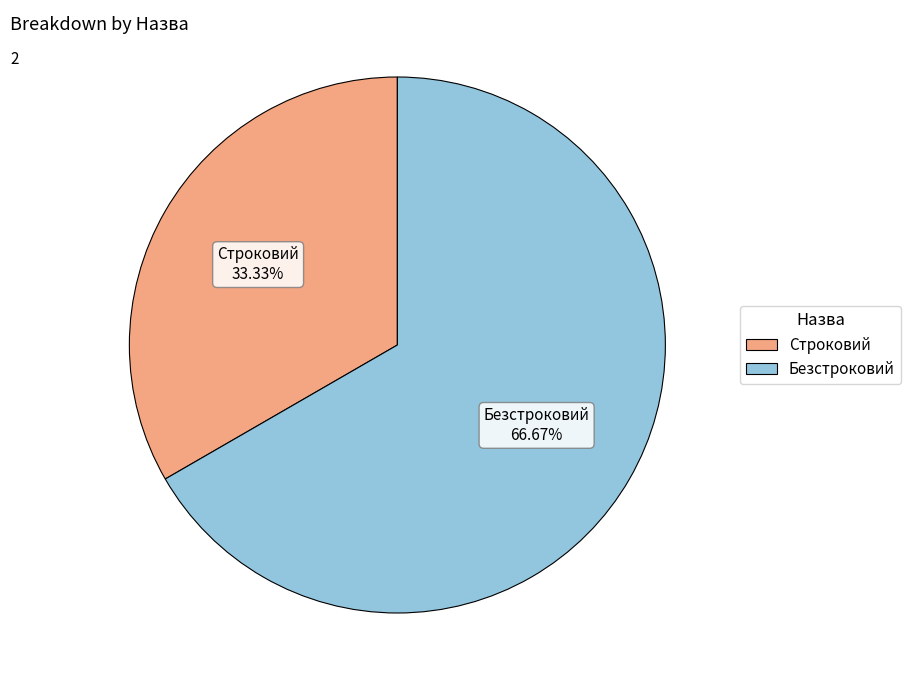

Count the number of slices in the pie.

2